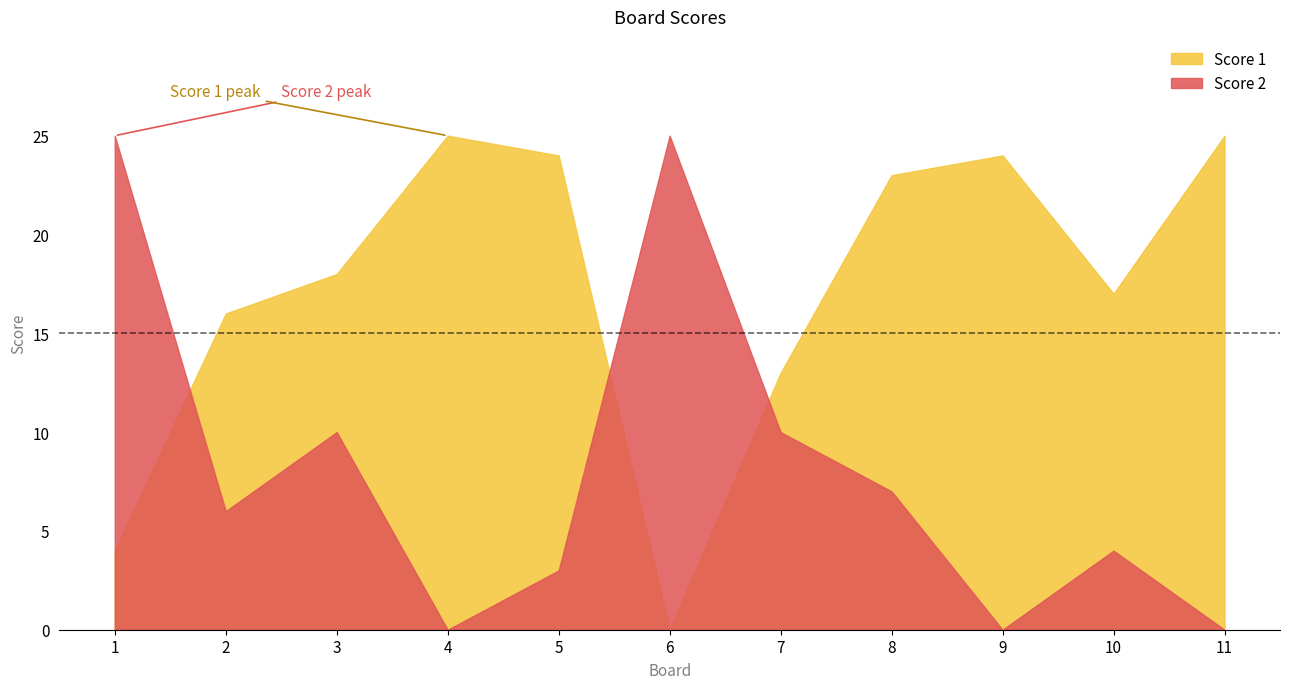

How many interior local valleys does the Score 1 series have?

2